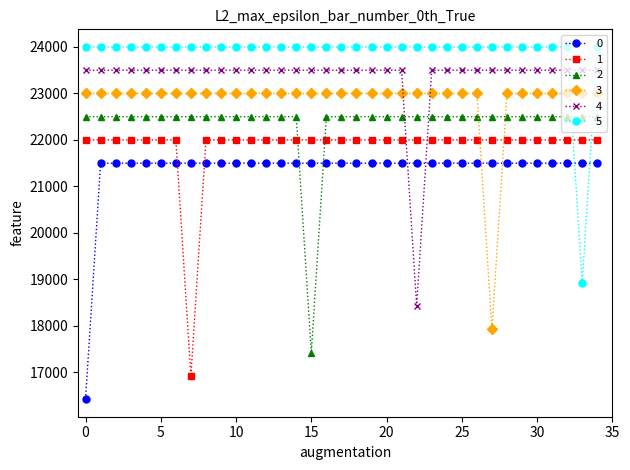

How many intersections are there between 4 and 5?

2